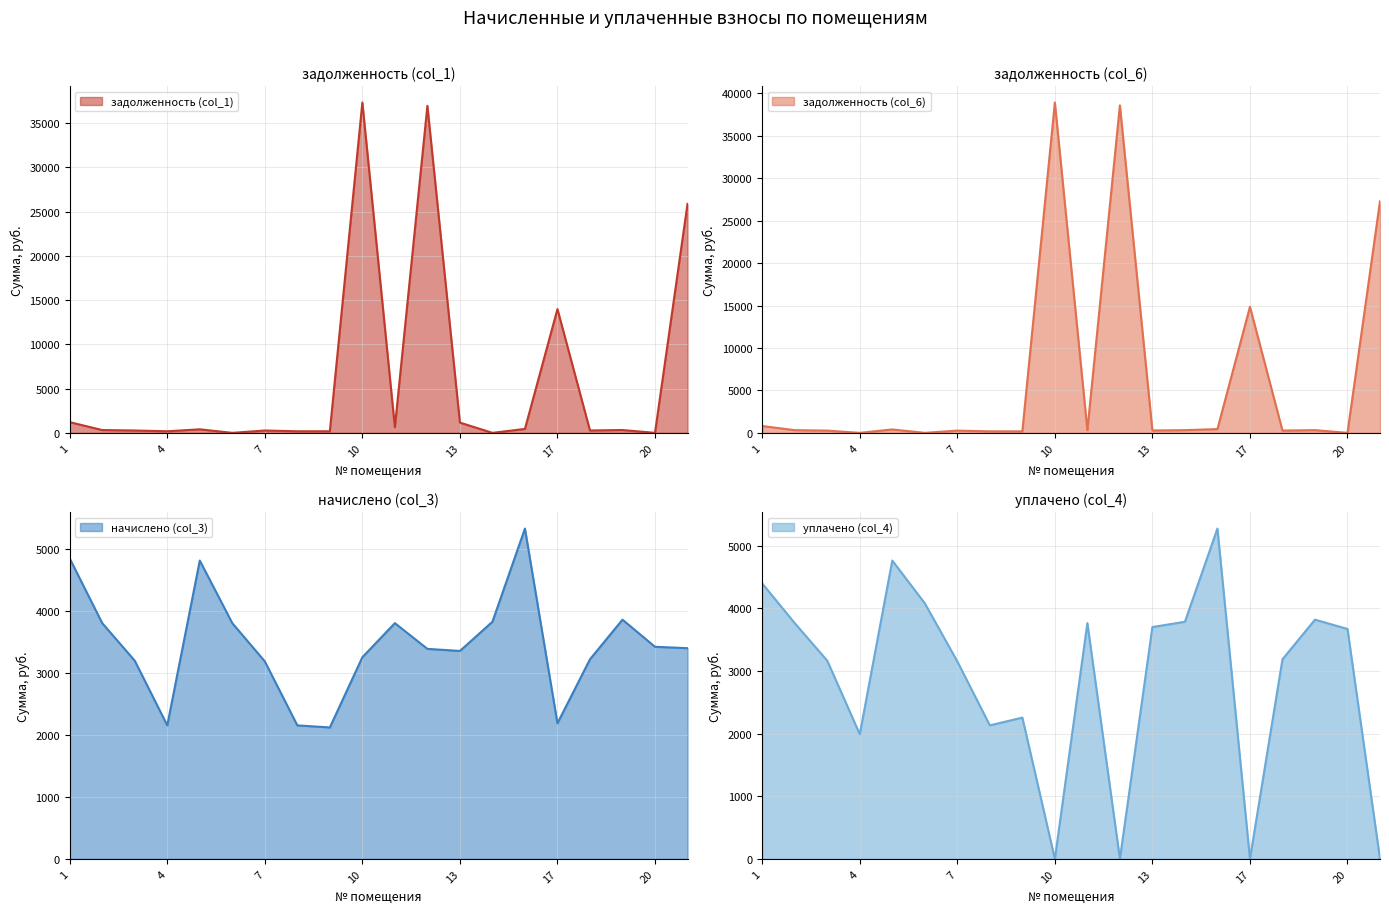

Which series has the largest range (max minus min)?

задолженность (col_6)